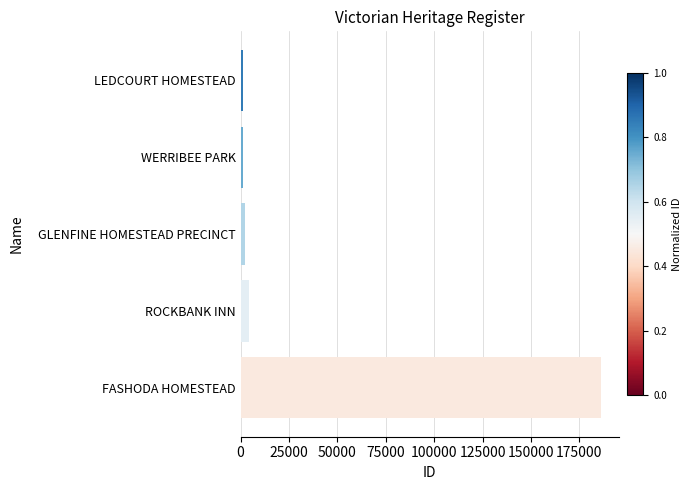

Where is the data nearest to the value 93683?

ROCKBANK INN